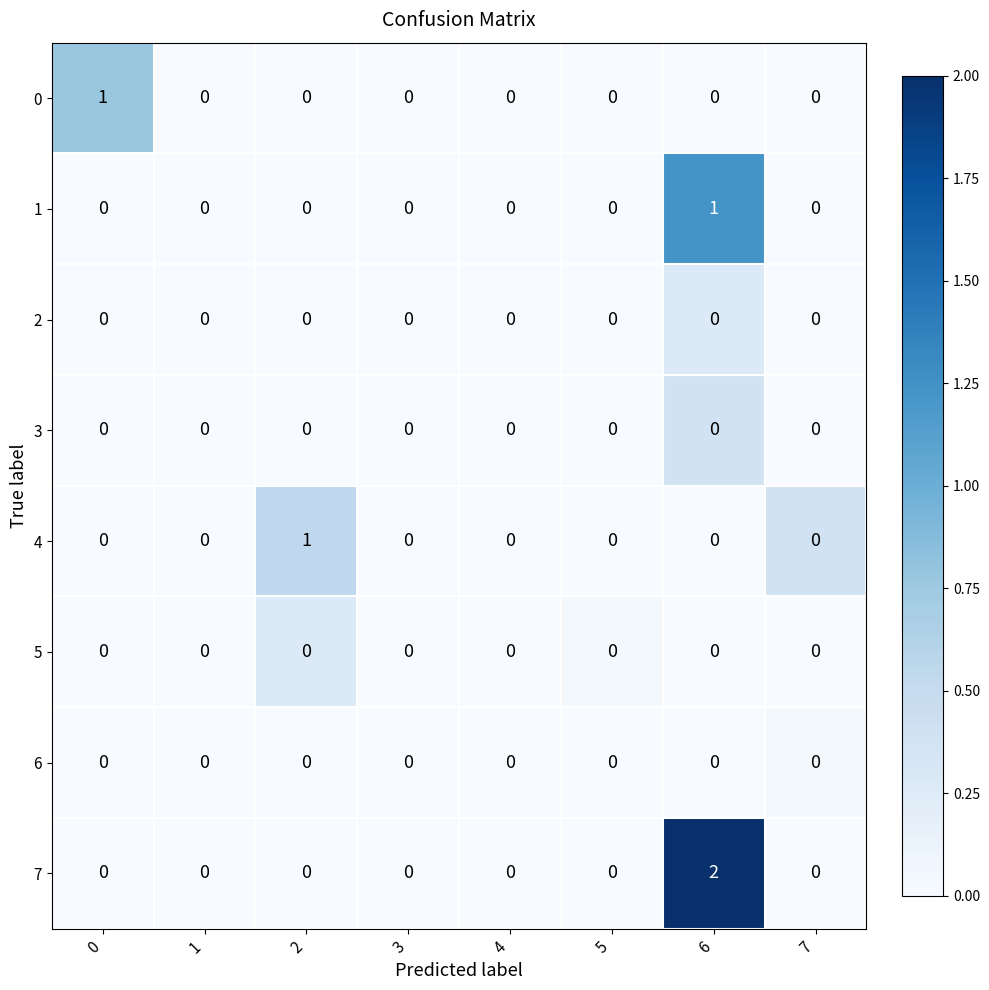

Which series has the largest range (max minus min)?

7